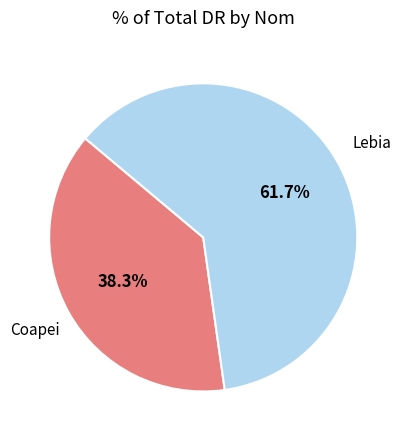

Is Coapei the majority of the pie?

No